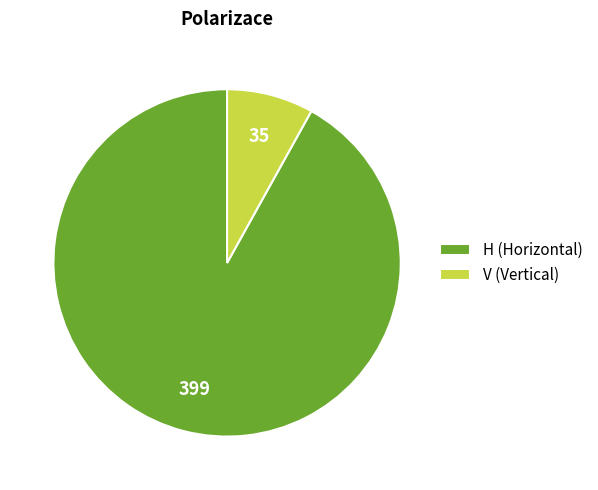

Count the number of slices in the pie.

2